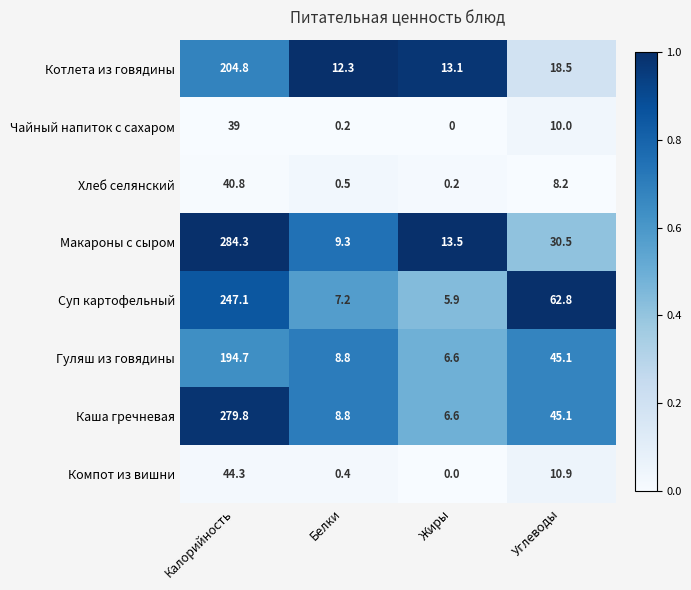

What is the total value across all series at Белки?

47.5